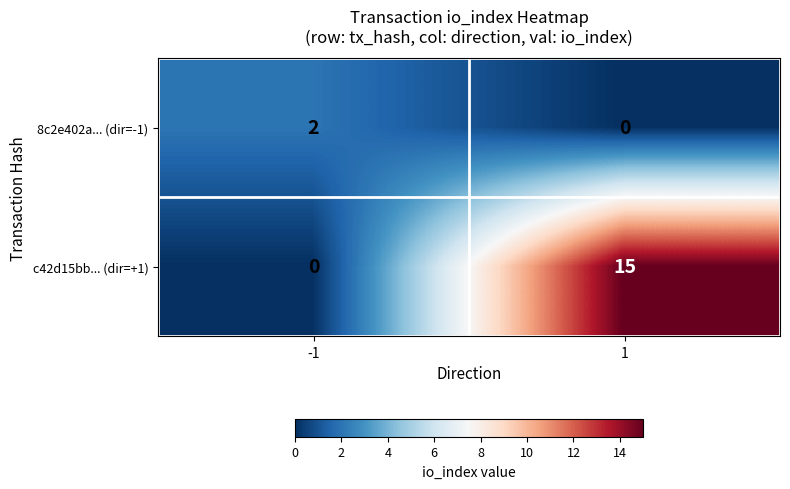

What is the sum of all c42d15bb... (dir=+1) values?

15